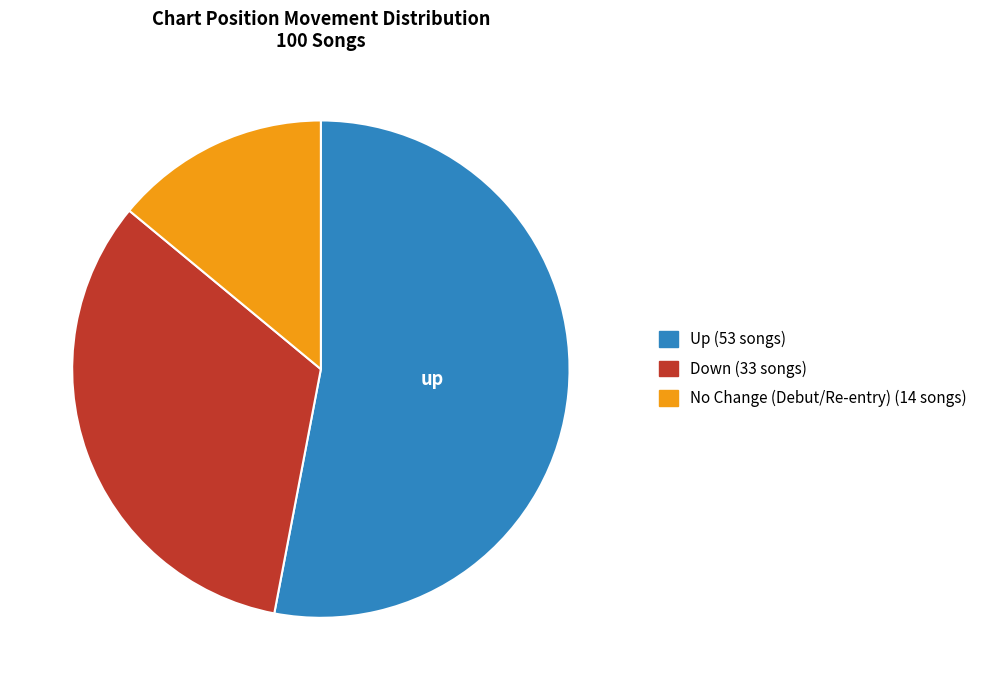

Is there any slice that represents more than half of the pie?

Yes